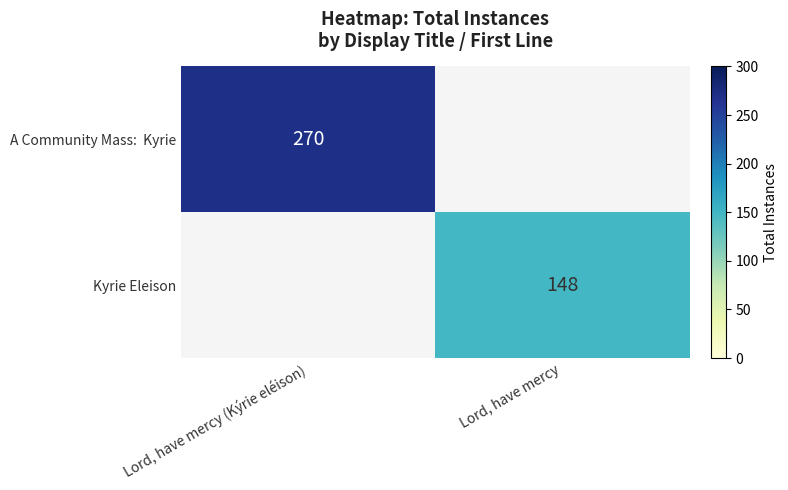

Which category has the highest value across all series?

Lord, have mercy (Kýrie eléison)